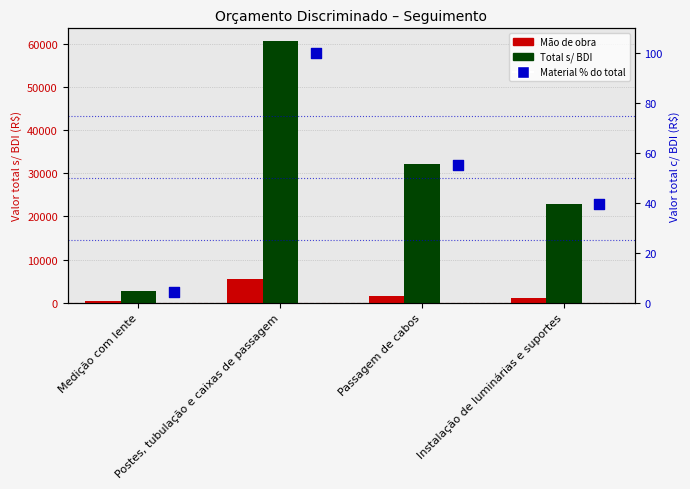

At which category is the sum across all series the highest?

Postes, tubulação e caixas de passagem